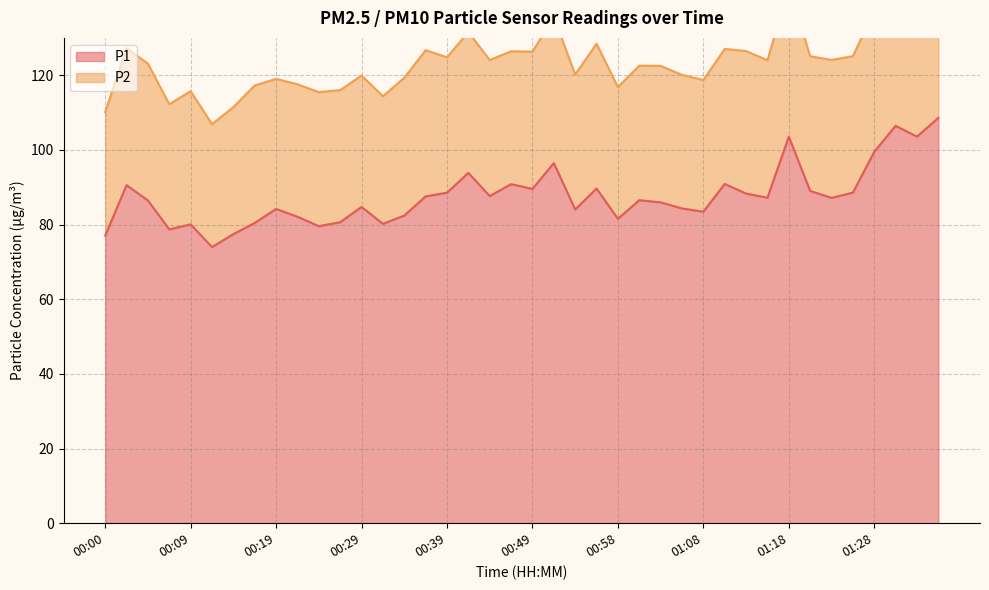

Approximately how many times larger is the value at 00:19 compared to 01:23?

1.0